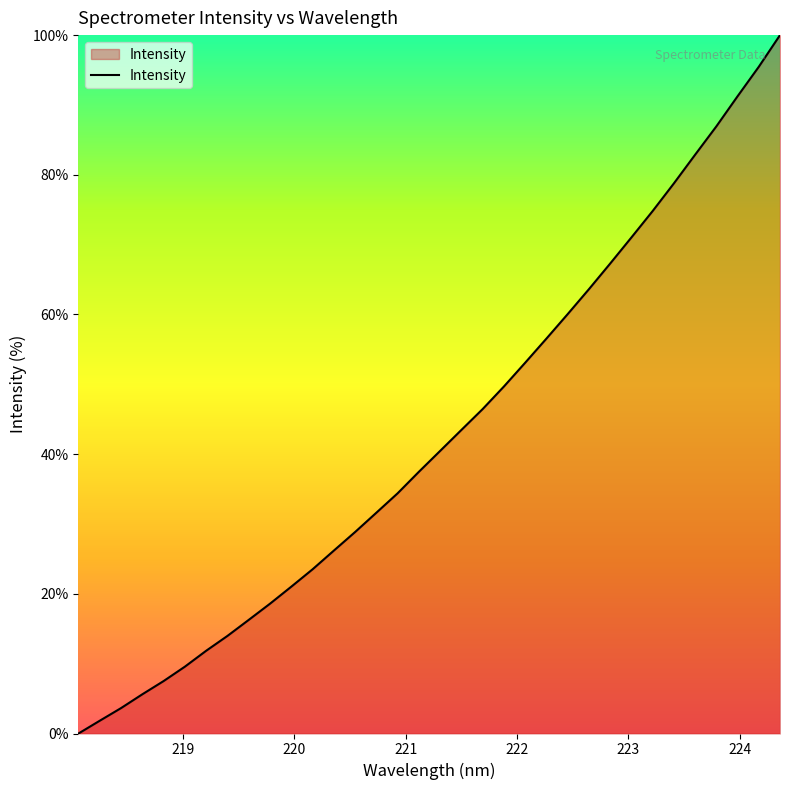

What is the greatest value displayed?

100.0